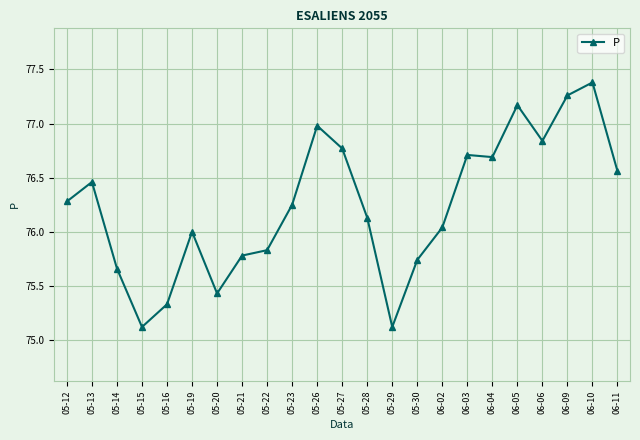

What is the smallest value displayed?

75.1